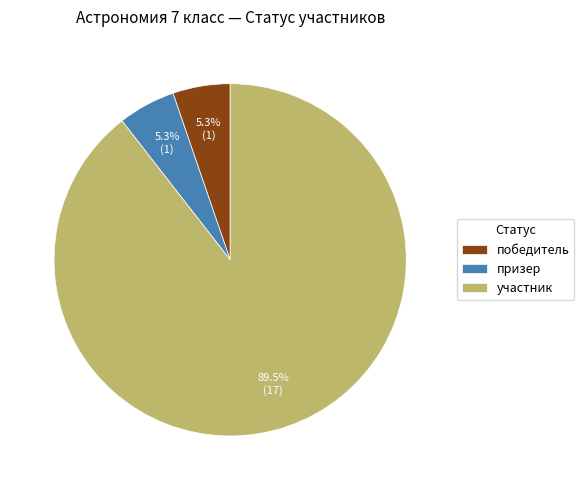

True or false: участник accounts for 79% of the total.

False